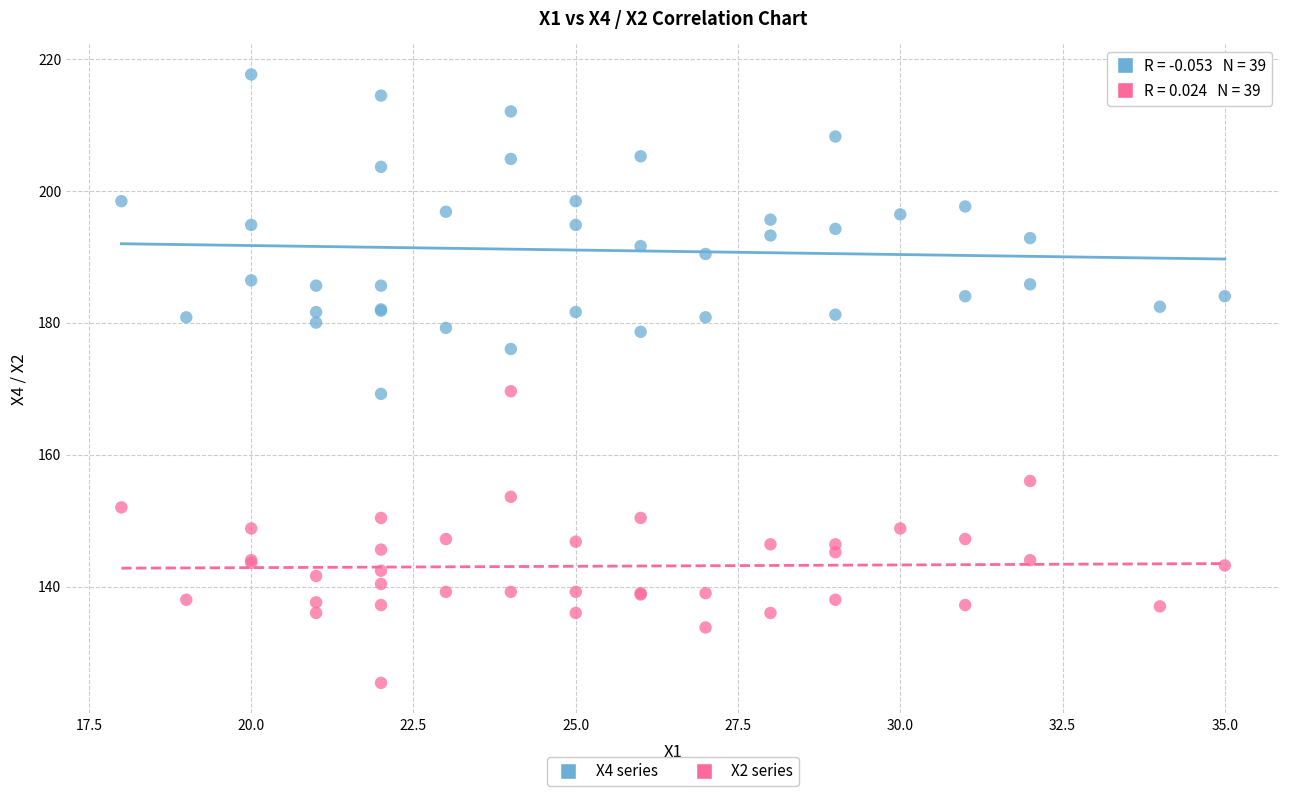

Which series has the widest spread of Y values?

X4 series